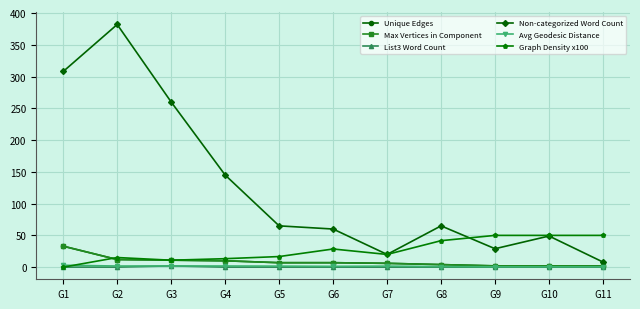

Is it true that List3 Word Count equals -1.2 at G11?

False